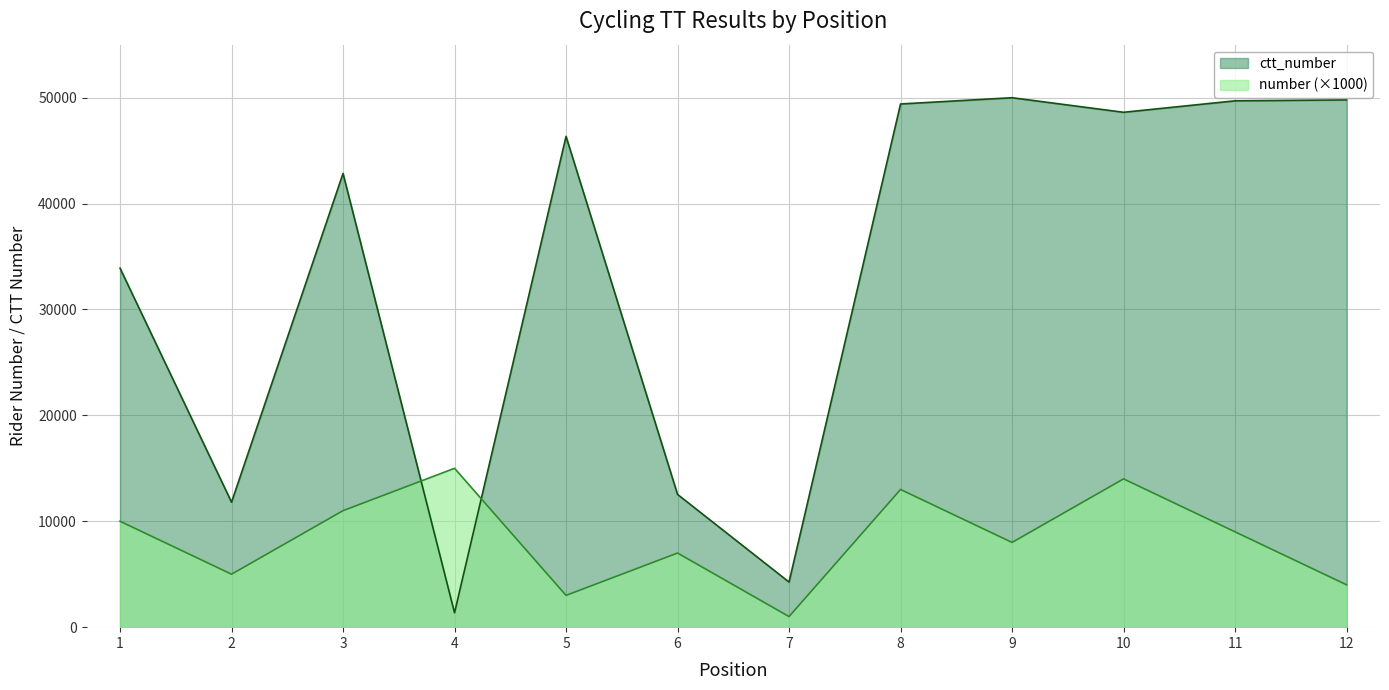

Reading left to right, transcribe all the data shown in this chart.

number: 1=10000	2=5000	3=11000	4=15000	5=3000	6=7000	7=1000	8=13000	9=8000	10=14000	11=9000	12=4000
ctt_number: 1=33894	2=11801	3=42840	4=1355	5=46341	6=12536	7=4259	8=49400	9=49991	10=48615	11=49698	12=49787